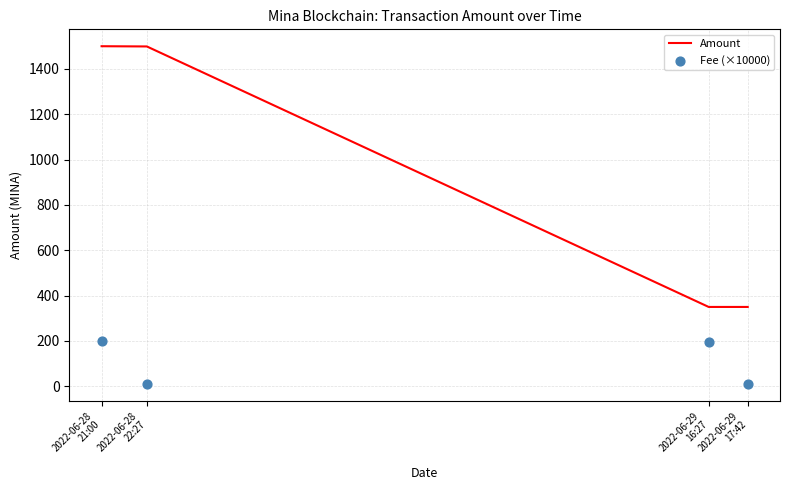

What are all the series names shown in the legend?

Amount, Fee (×10000)